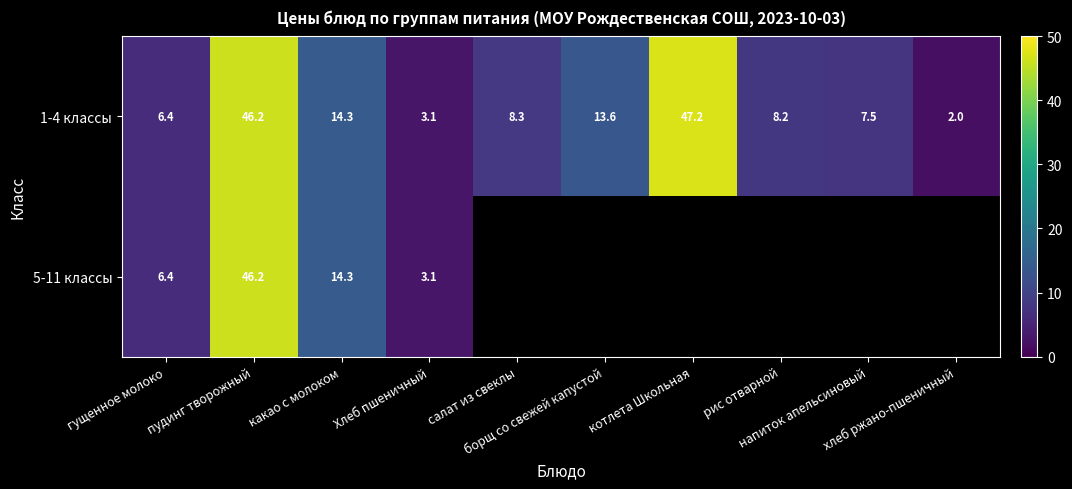

Is the value of 5-11 классы at пудинг творожный greater than the value of 1-4 классы at хлеб ржано-пшеничный?

Yes